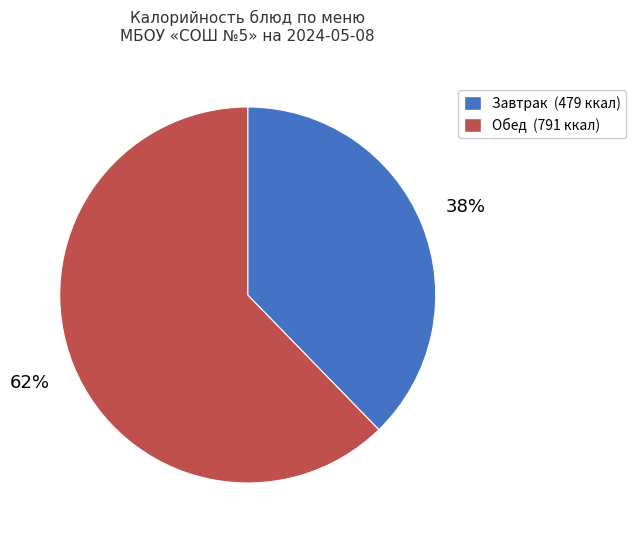

To the nearest percent, what is the average slice percentage?

50%